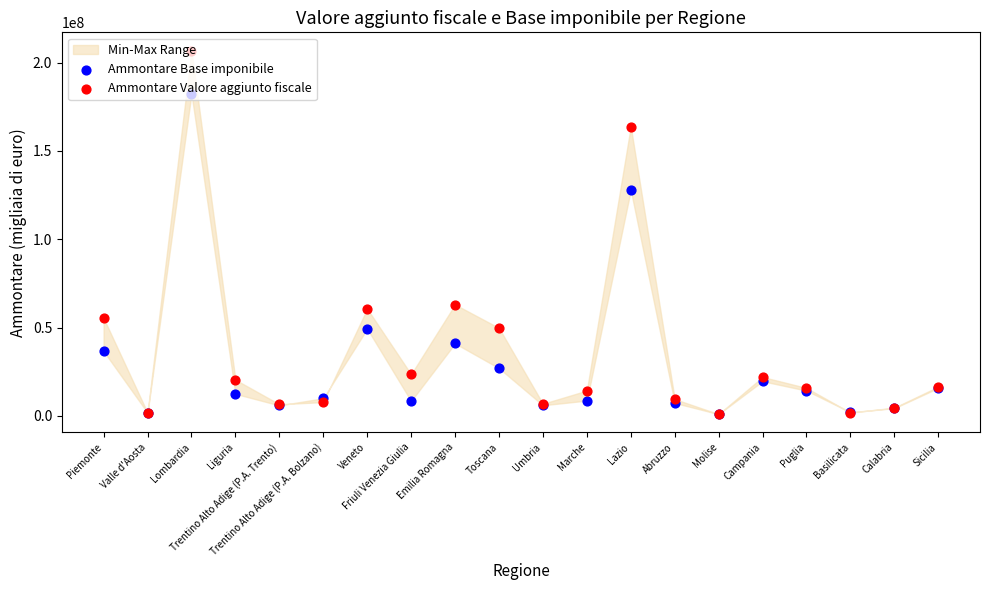

At which category is the sum across all series the highest?

Lombardia